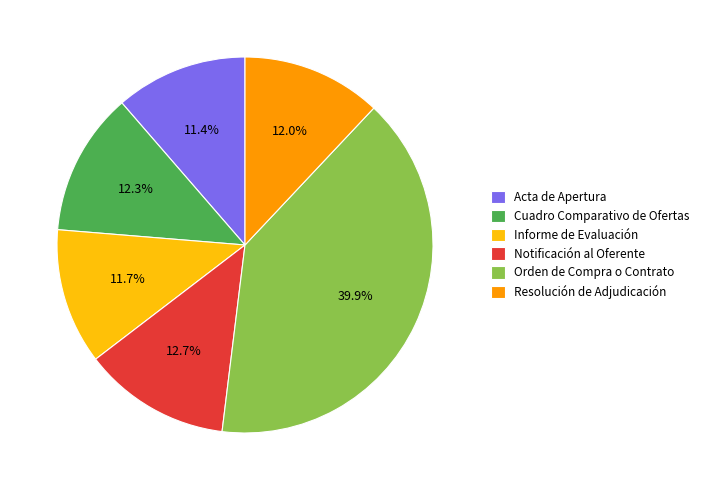

Is it true that Acta de Apertura is 5% of the pie?

False